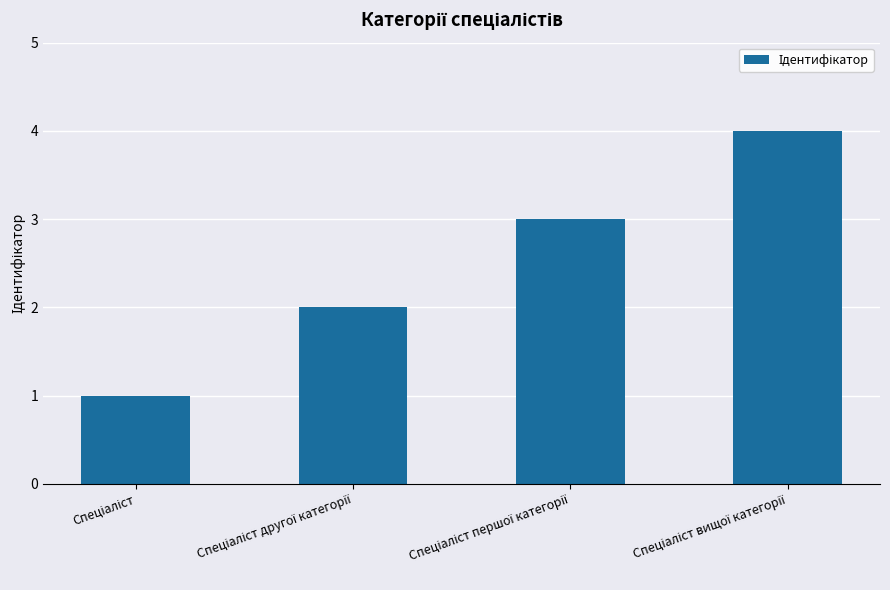

What is the maximum value shown in the chart?

4